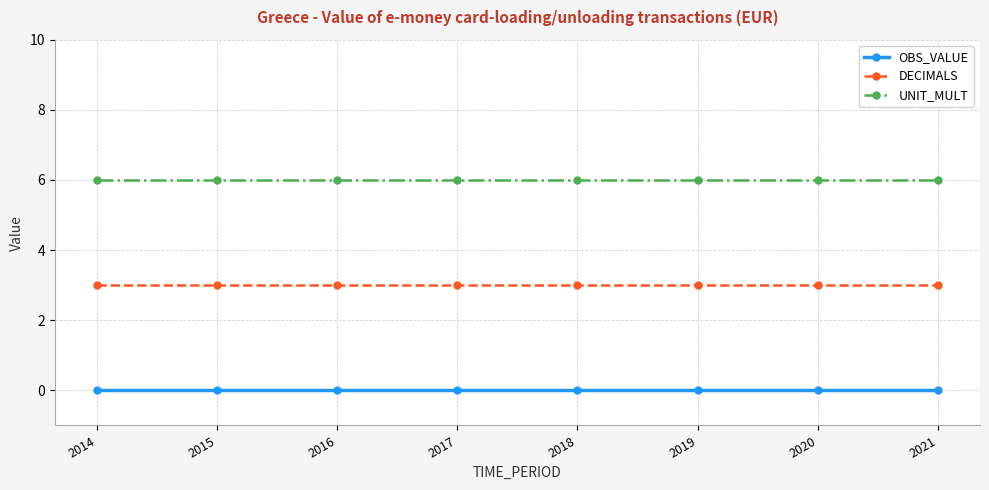

True or false: DECIMALS and OBS_VALUE cross at least once.

False